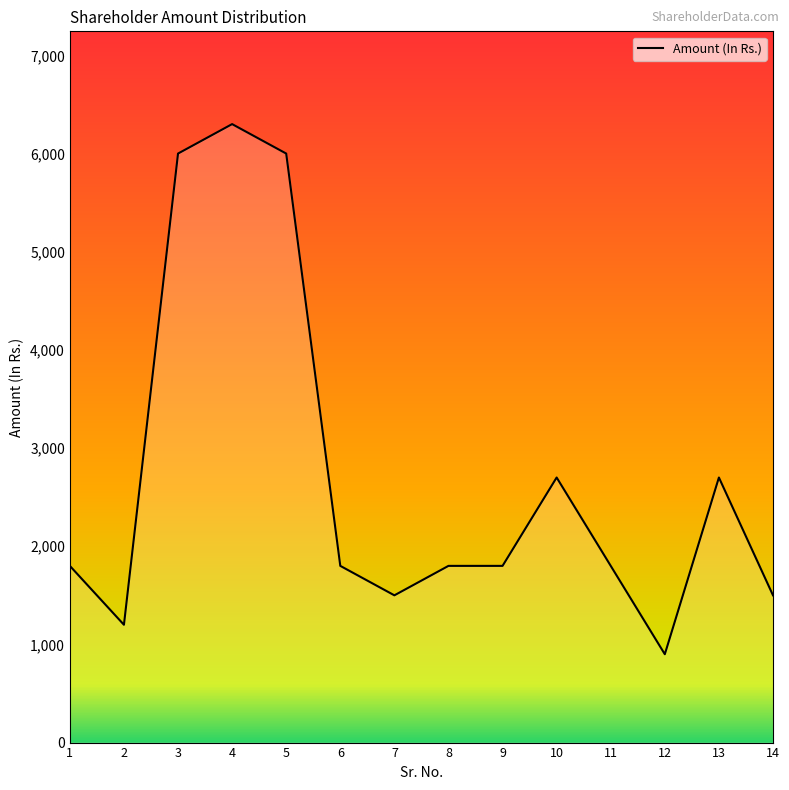

True or false: the data shows 8552 at 5.

False